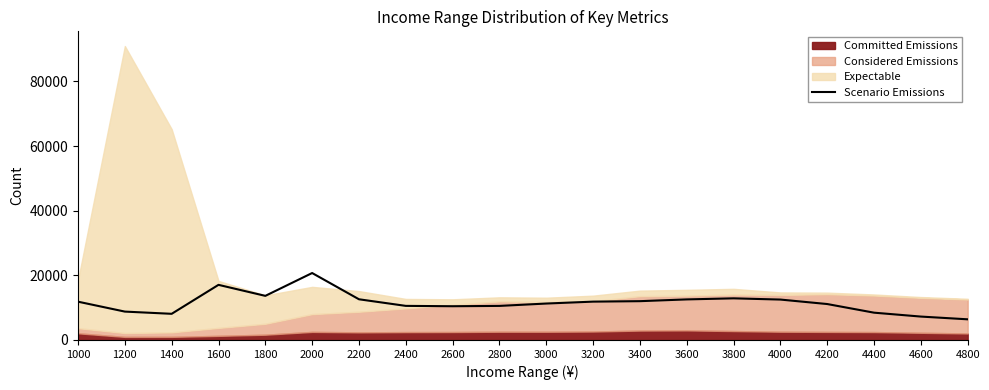

What is the average value?

11530